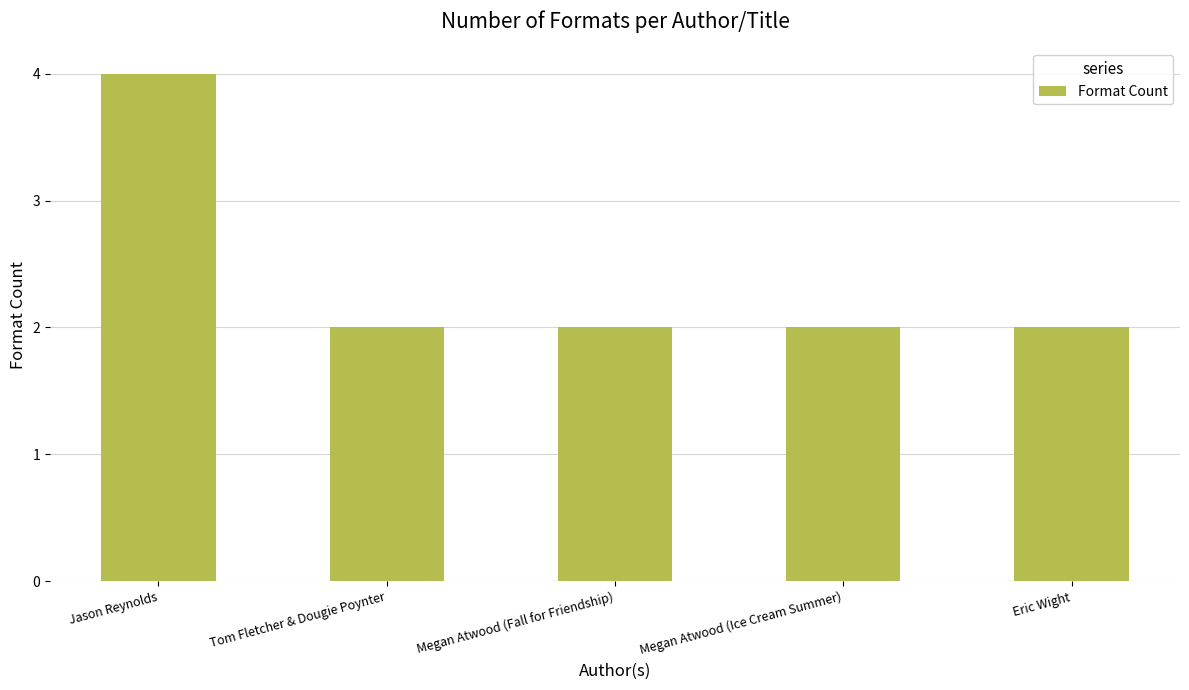

Is it true that the value at Megan Atwood (Ice Cream Summer) is 3?

False